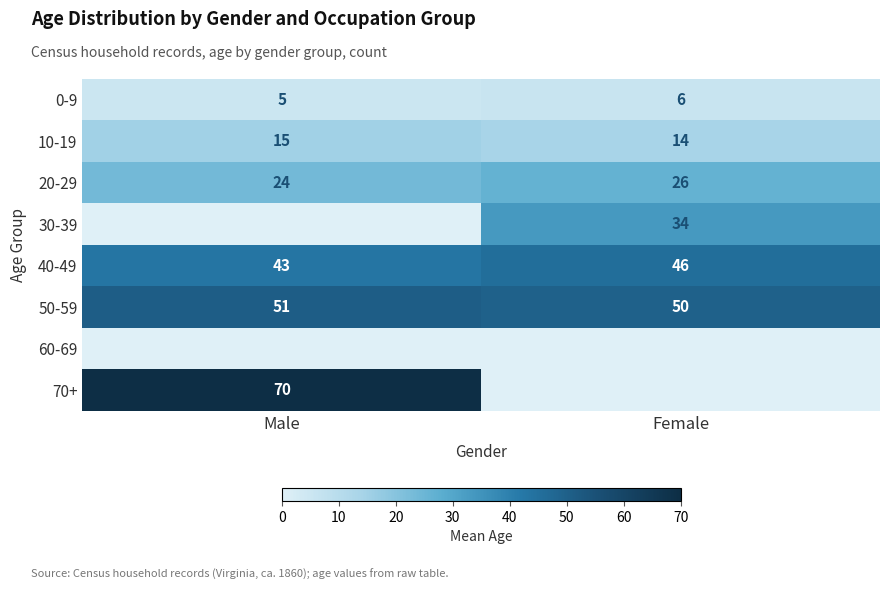

Which category has the lowest value in the 20-29 series?

Male